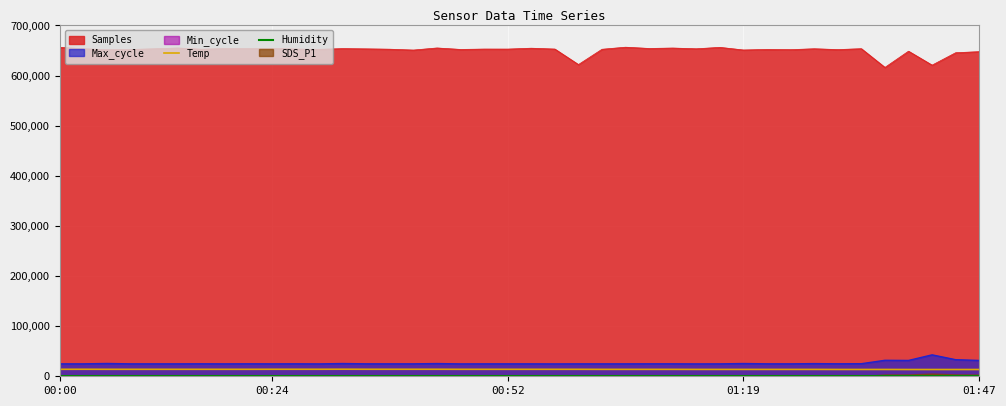

At how many categories does at least one series exceed 11370?

40